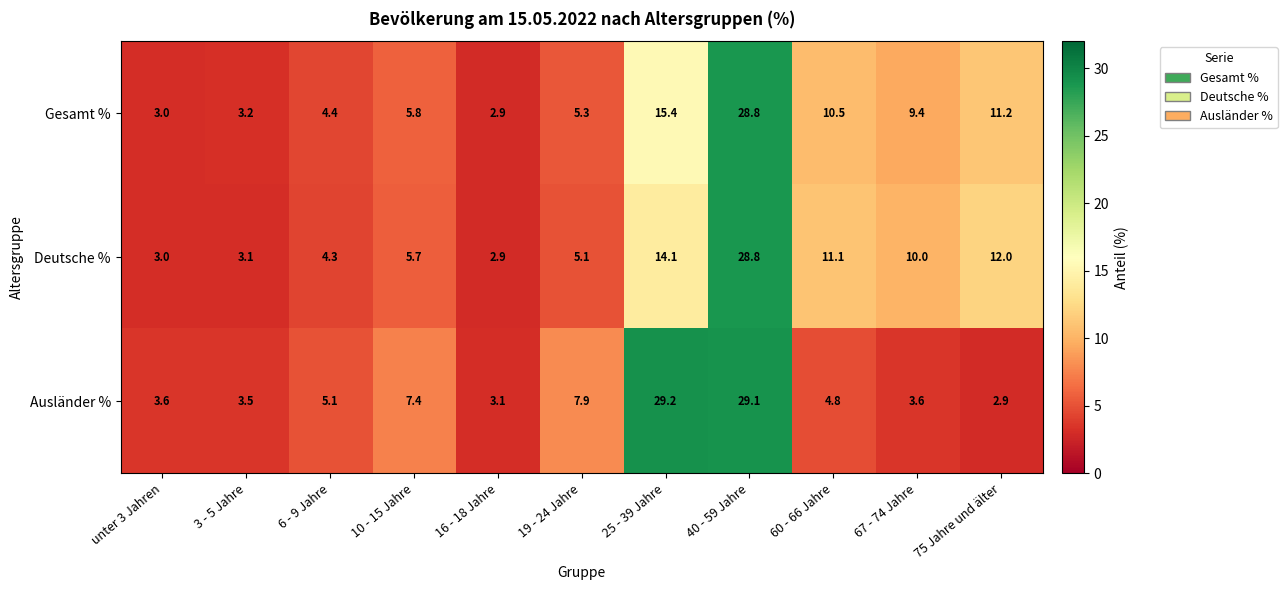

Which series has the largest total across all categories?

Ausländer %